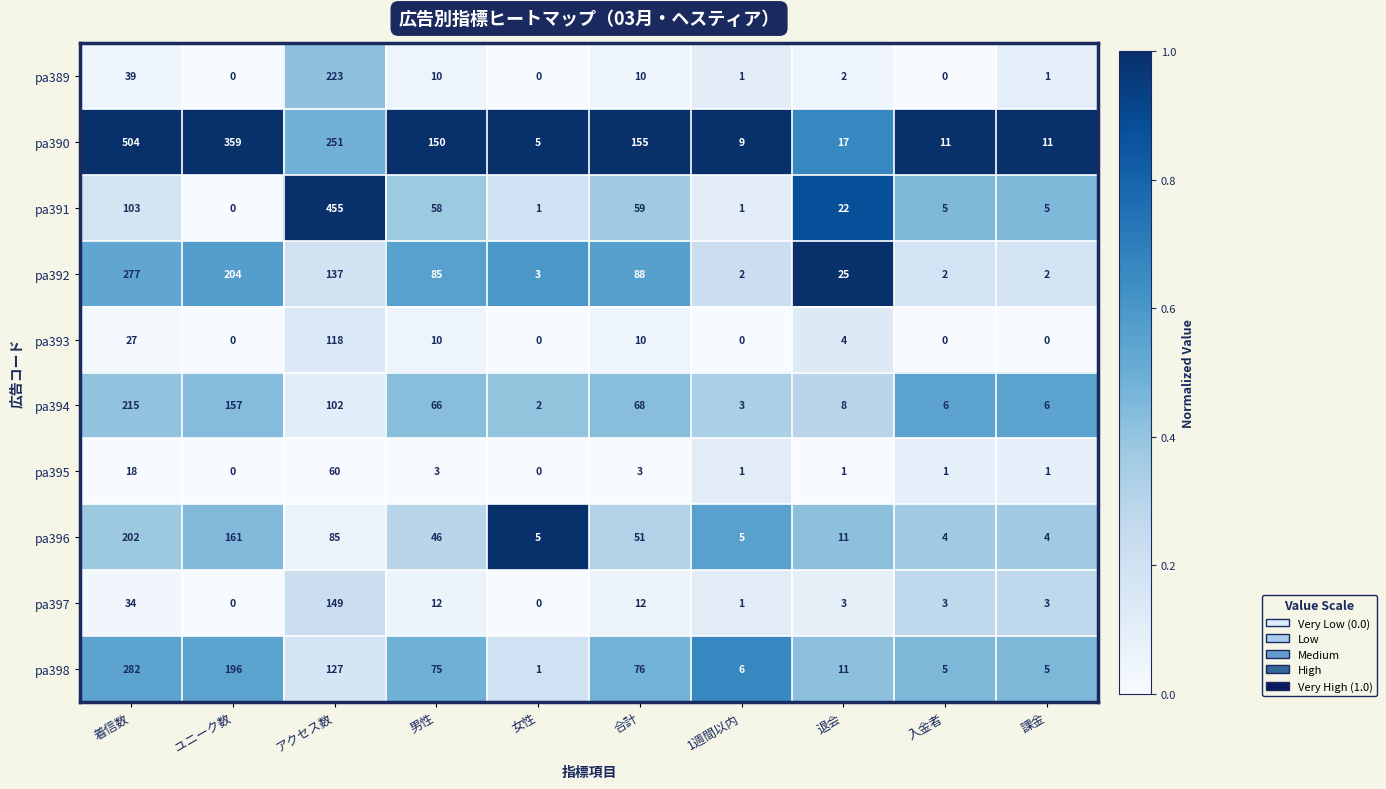

How many data points does each series have?

10